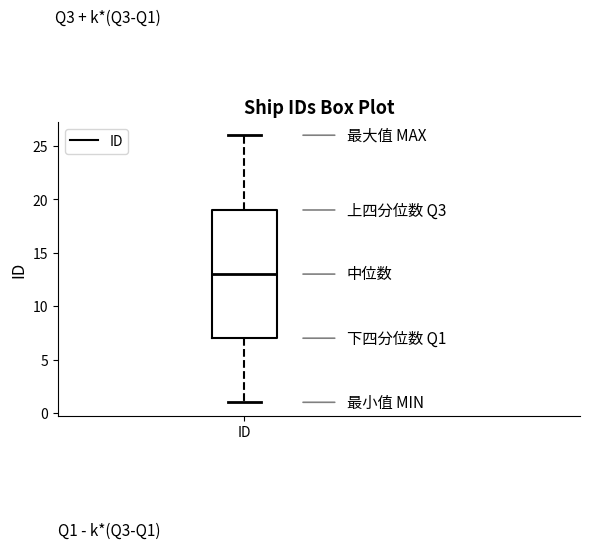

Where does the median line of the box for ID sit on the y-axis? The values are not printed on the chart, so give them approximately, as read against the axis.

13